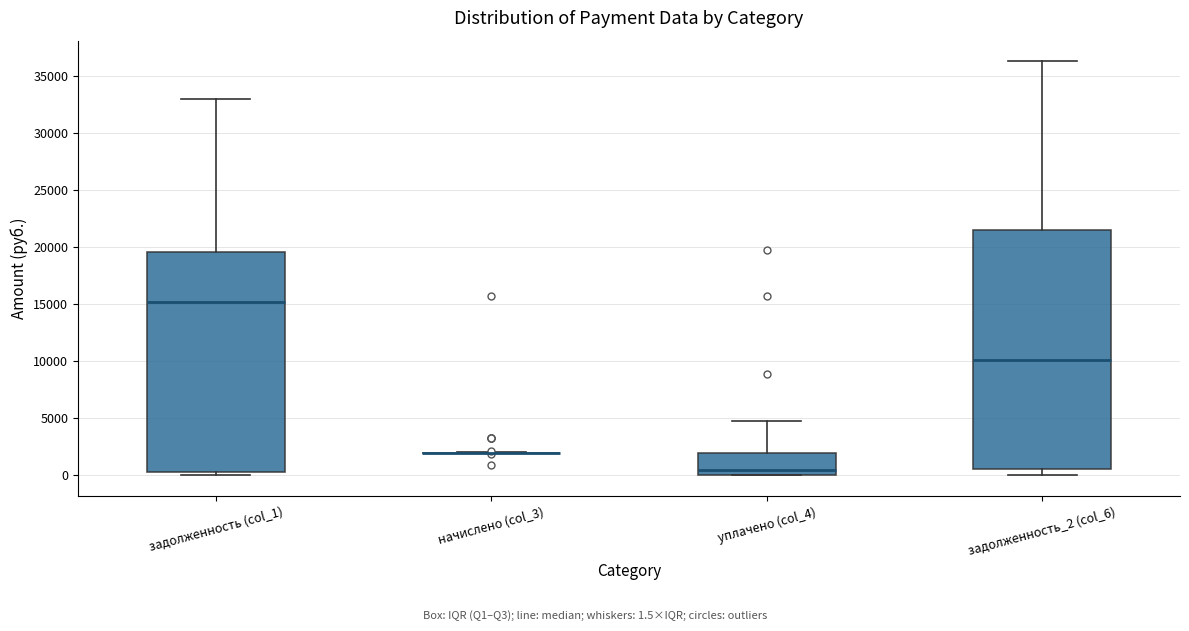

Reading left to right, read every box against the y-axis: the position of its median line, the range the box covers, and the ends of its whiskers. The values are not printed on the chart, so give them approximately, as read against the axis.

задолженность (col_1): median 15000, box 500 to 19500, whiskers 0 to 33000
начислено (col_3): box collapsed to a line at 2000, whiskers 2000 to 2000
уплачено (col_4): median 500, box 0 to 2000, whiskers 0 to 4500
задолженность_2 (col_6): median 10000, box 500 to 21500, whiskers 0 to 36500